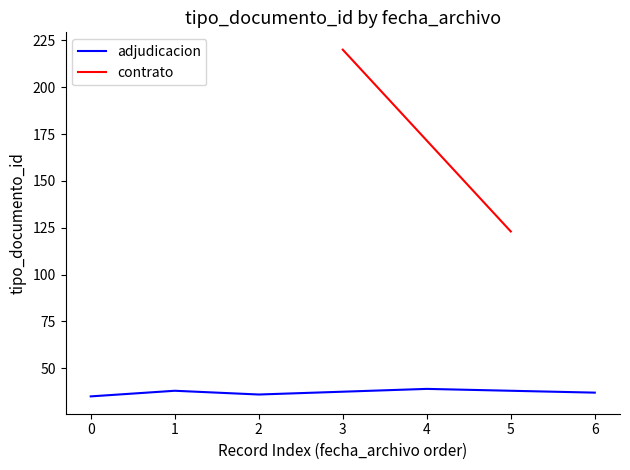

What is the highest value of the adjudicacion series?

39